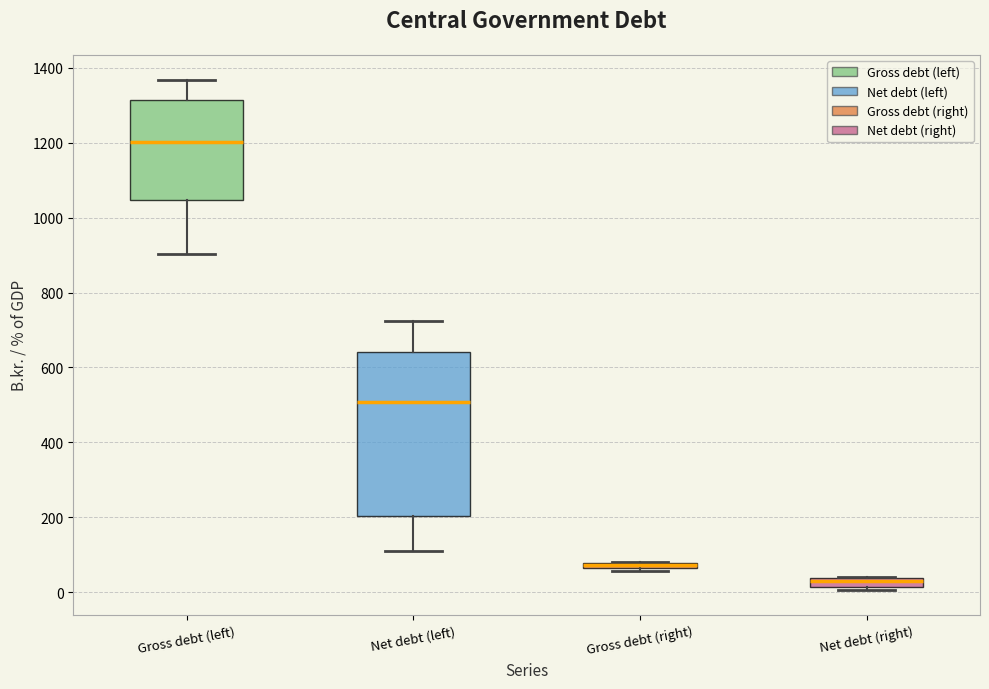

Which box is the tallest, from its lower edge to its upper edge?

Net debt (left)